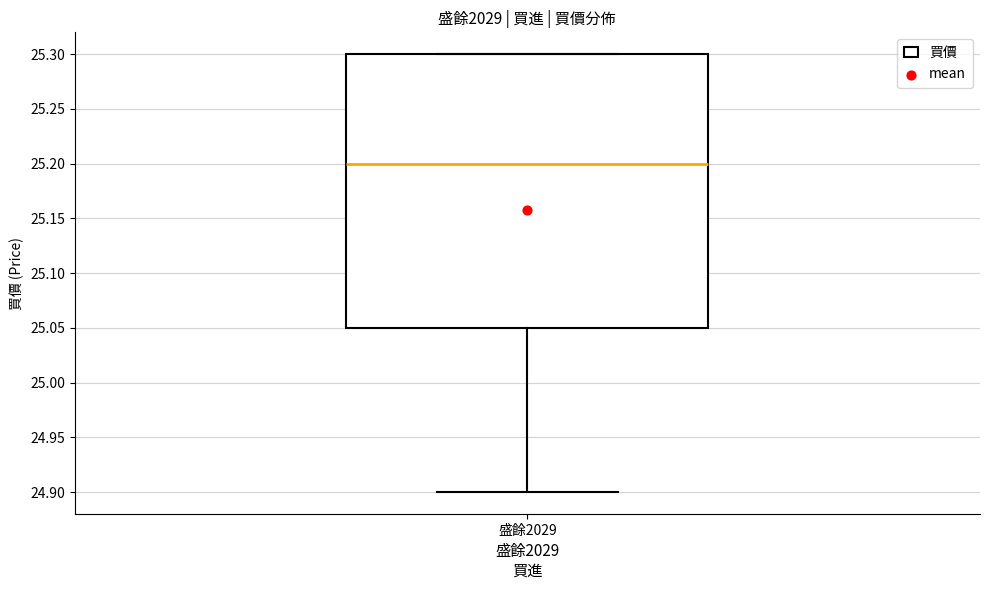

Transcribe this box plot: give where the median line is, the range the box spans, and where the two whiskers end, as read against the y-axis. The values are not printed on the chart, so give them approximately, as read against the axis.

median 25.20, box 25.05 to 25.30, whiskers 24.90 to 25.30